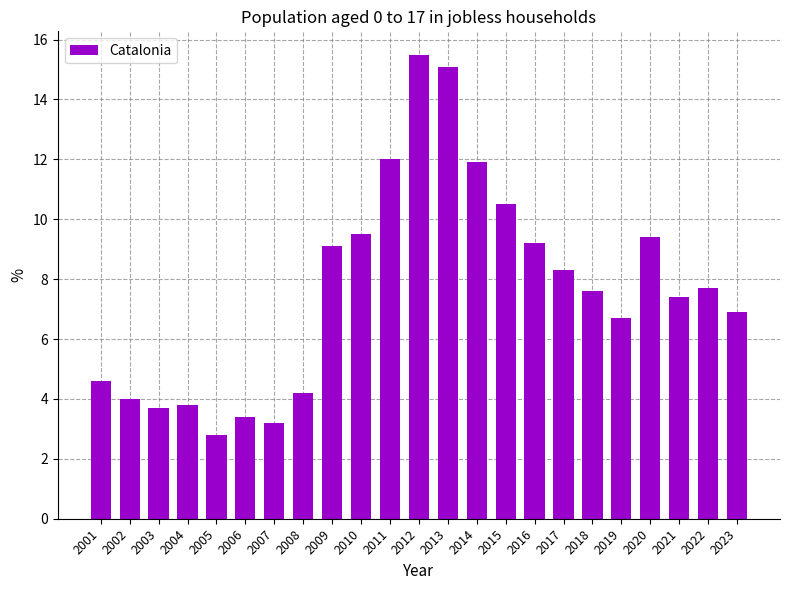

Approximately how many times larger is the value at 2008 compared to 2019?

0.6